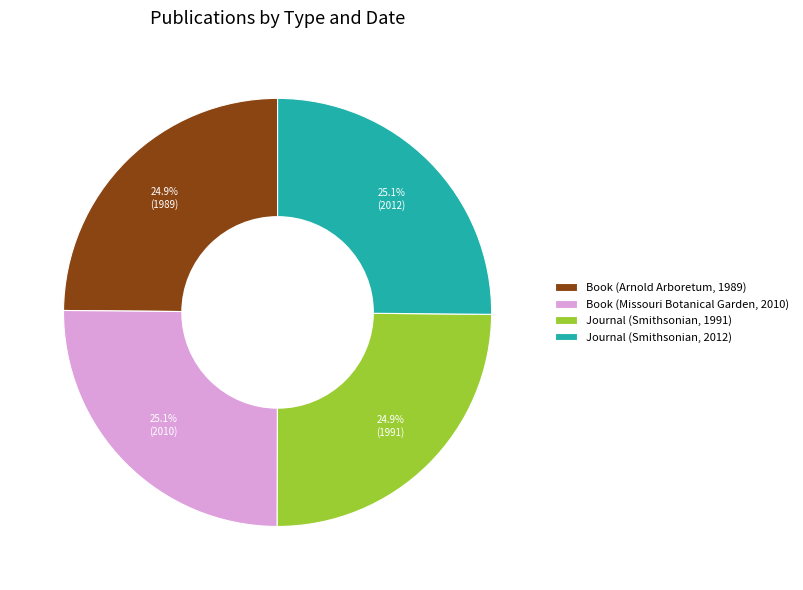

True or false: Book (Missouri Botanical Garden, 2010) accounts for 25% of the total.

True